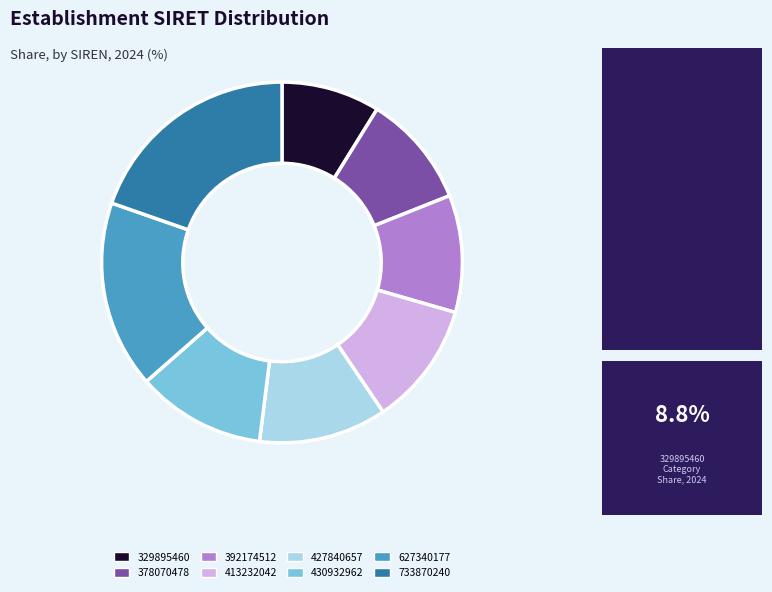

Is there a majority slice in this chart?

No